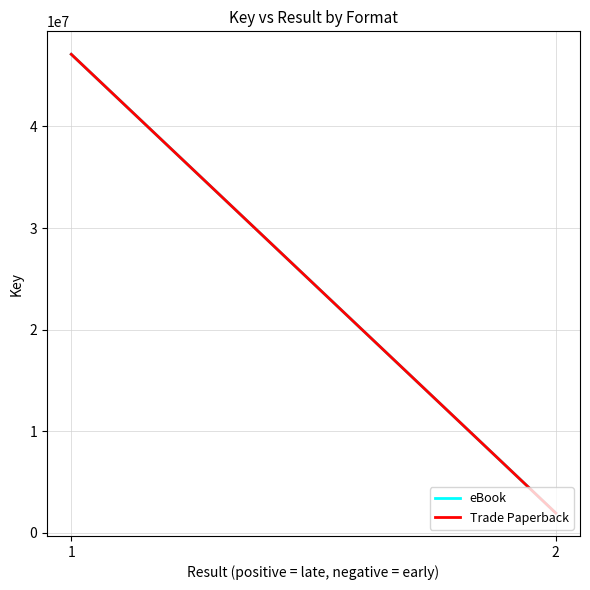

Reading left to right, what are all the values shown in this chart?

eBook: 47098541	1946901
Trade Paperback: 47098541	1946901